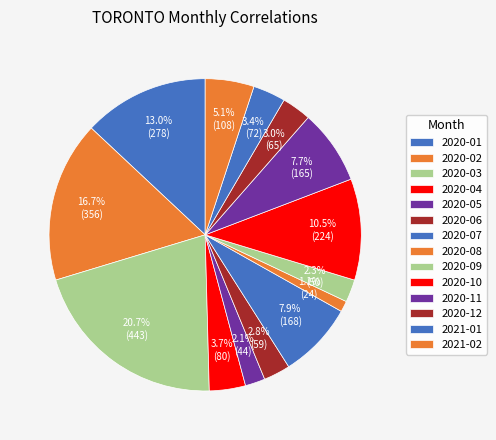

Is it true that 2021-02 is 1% of the pie?

False